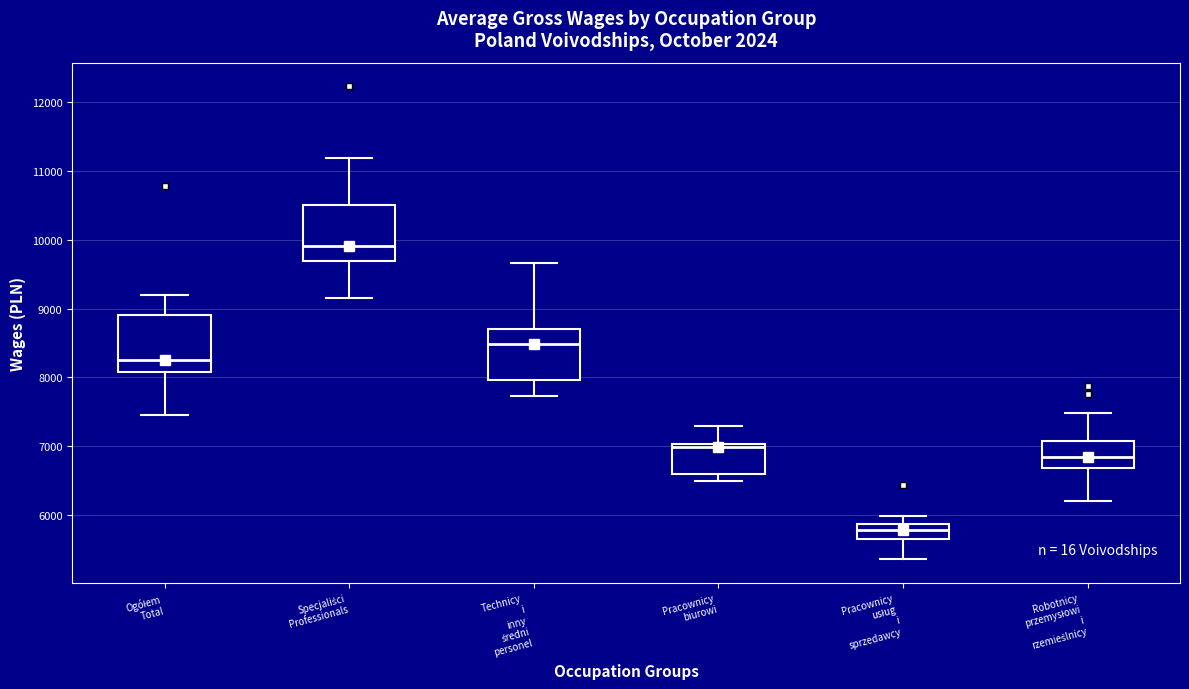

Which box's median line is the highest?

Specjaliści Professionals